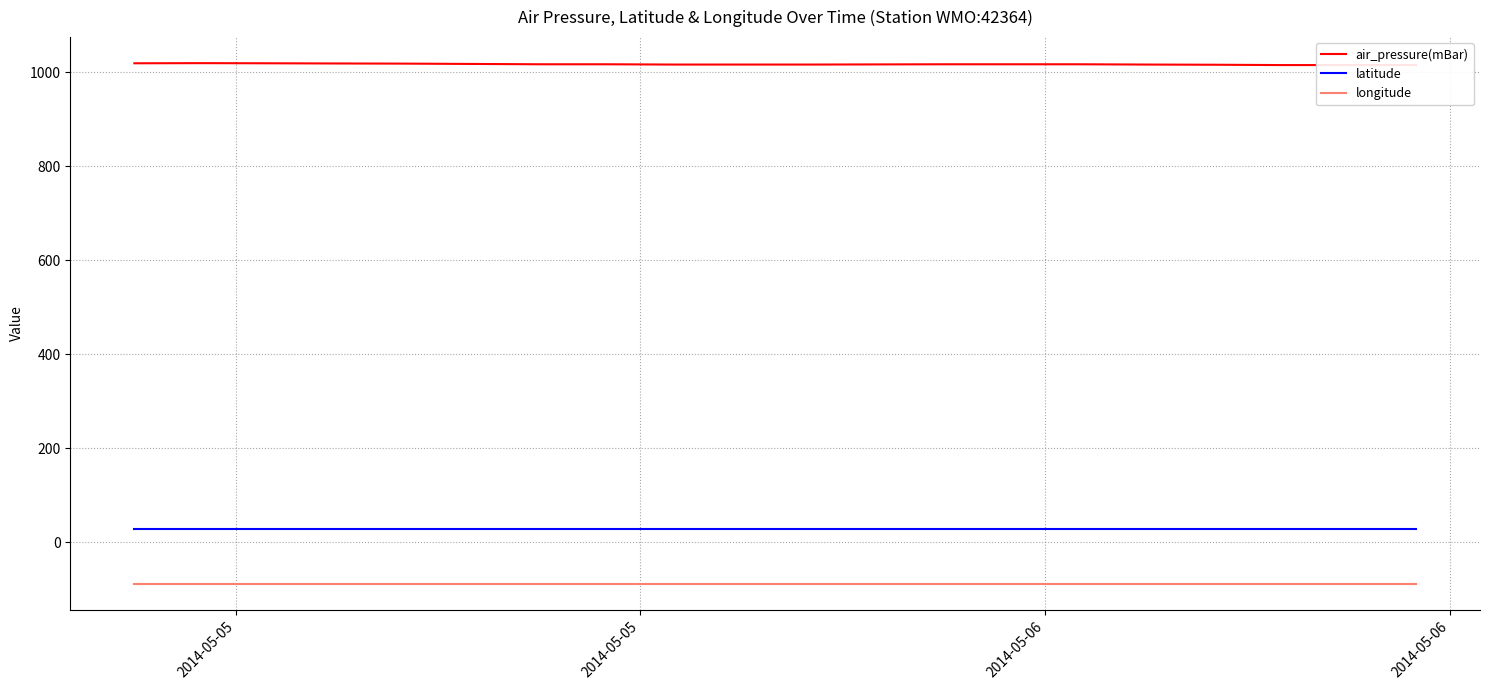

What is the lowest value of the latitude series?

29.1